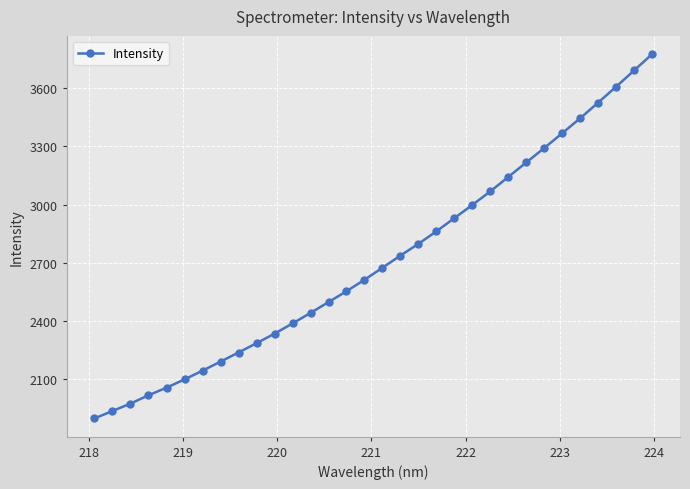

What is the sum of all values?

86818.7